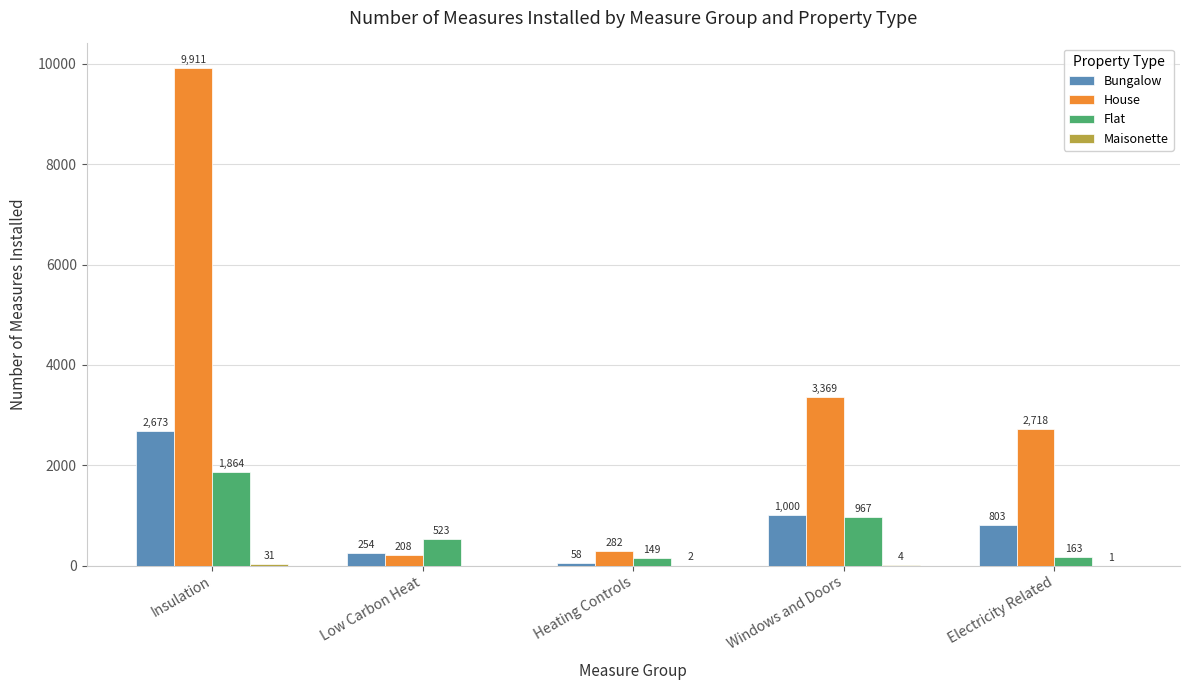

At which category does the chart reach its peak across all series?

Insulation